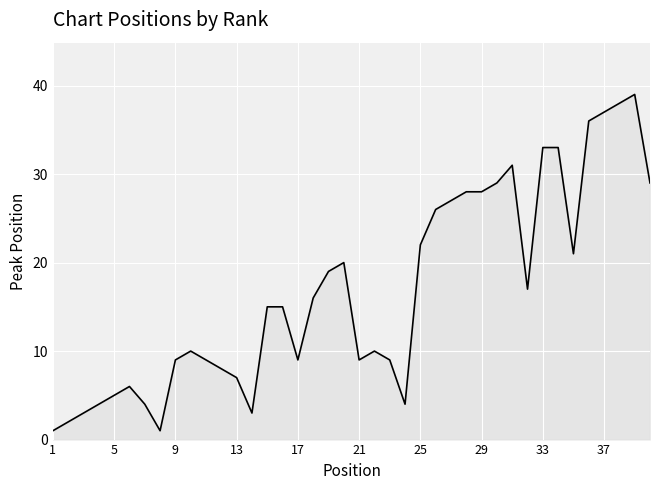

What is the maximum value shown in the chart?

39